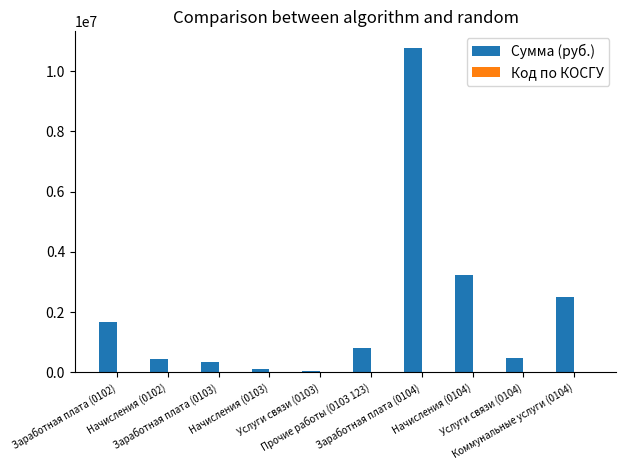

Count the number of data series in this chart.

2